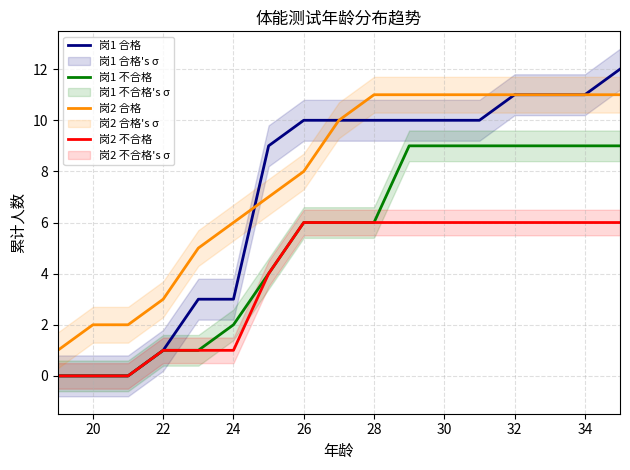

What are all the series names shown in the legend?

岗1 合格, 岗1 不合格, 岗2 合格, 岗2 不合格